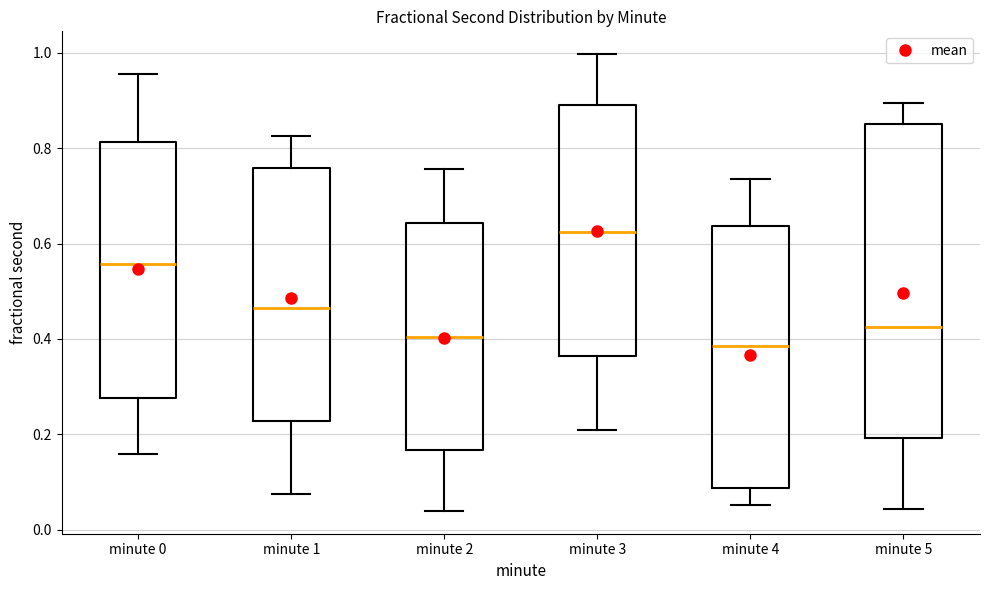

Reading left to right, read every box against the y-axis: the position of its median line, the range the box covers, and the ends of its whiskers. The values are not printed on the chart, so give them approximately, as read against the axis.

minute 0: median 0.56, box 0.28 to 0.82, whiskers 0.16 to 0.96
minute 1: median 0.46, box 0.22 to 0.76, whiskers 0.08 to 0.82
minute 2: median 0.40, box 0.16 to 0.64, whiskers 0.04 to 0.76
minute 3: median 0.62, box 0.36 to 0.90, whiskers 0.20 to 1.00
minute 4: median 0.38, box 0.08 to 0.64, whiskers 0.06 to 0.74
minute 5: median 0.42, box 0.20 to 0.86, whiskers 0.04 to 0.90